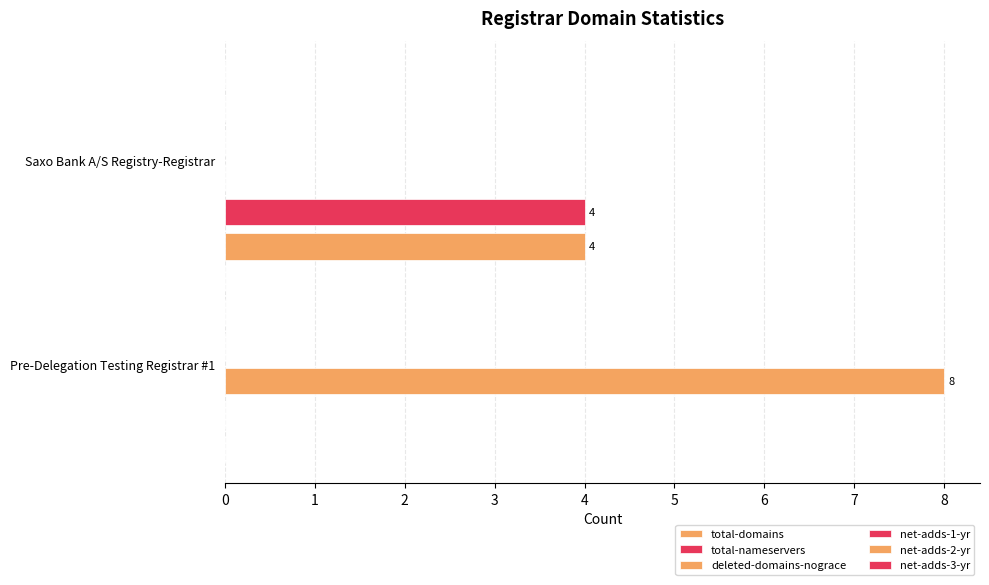

Count the number of data series in this chart.

3